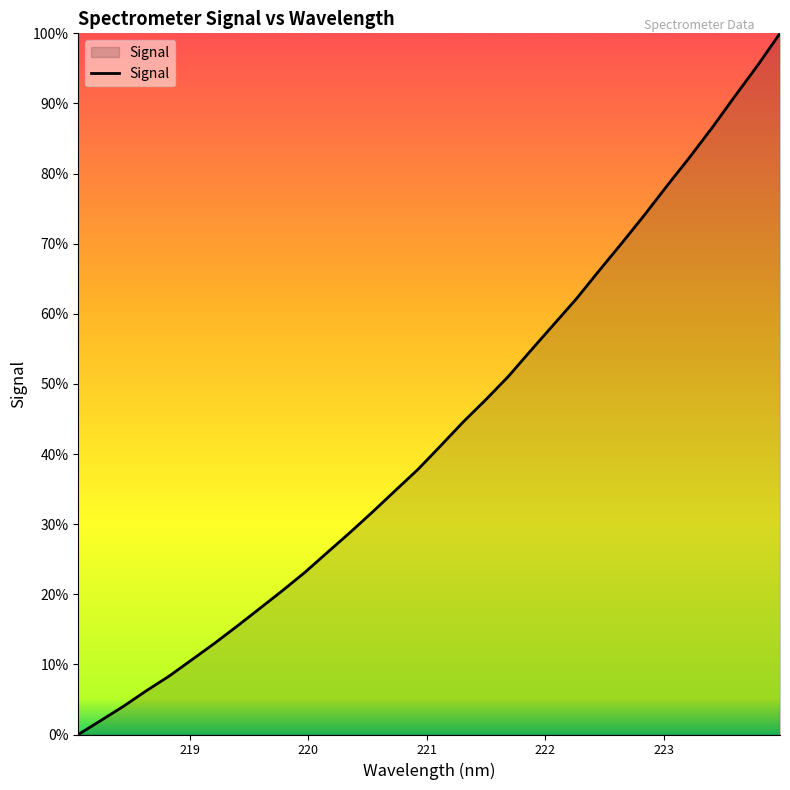

Is this an area chart (filled region under the line)?

Yes